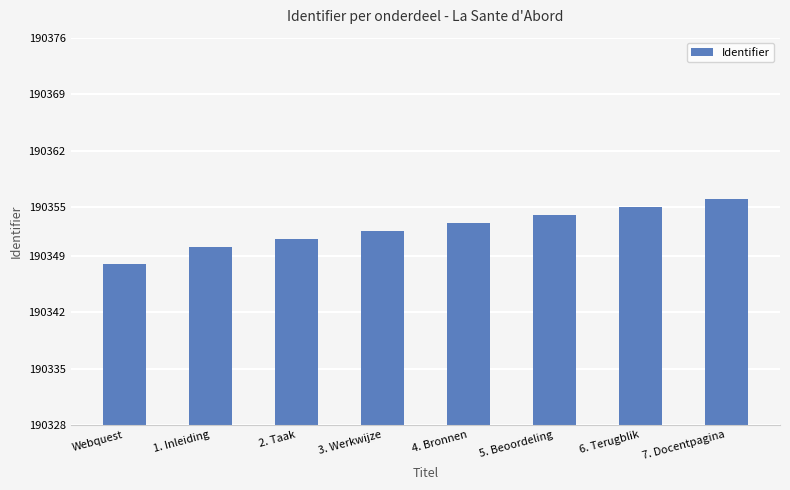

What position from the right is 1. Inleiding?

7